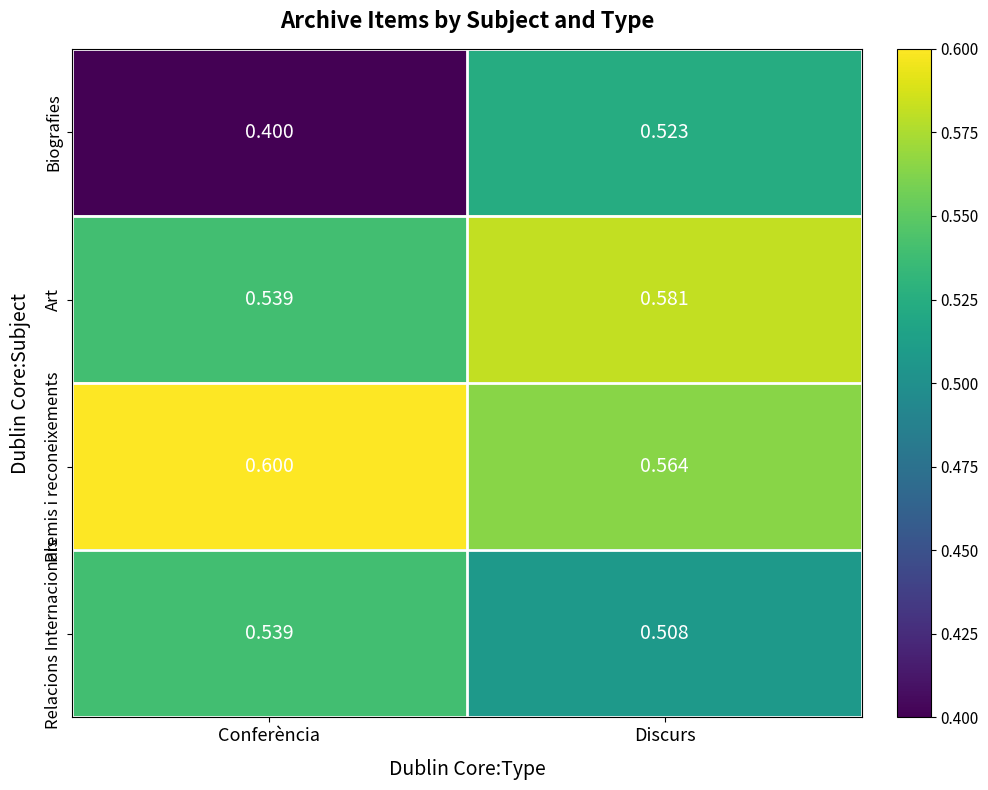

Which series has the largest range (max minus min)?

Biografies